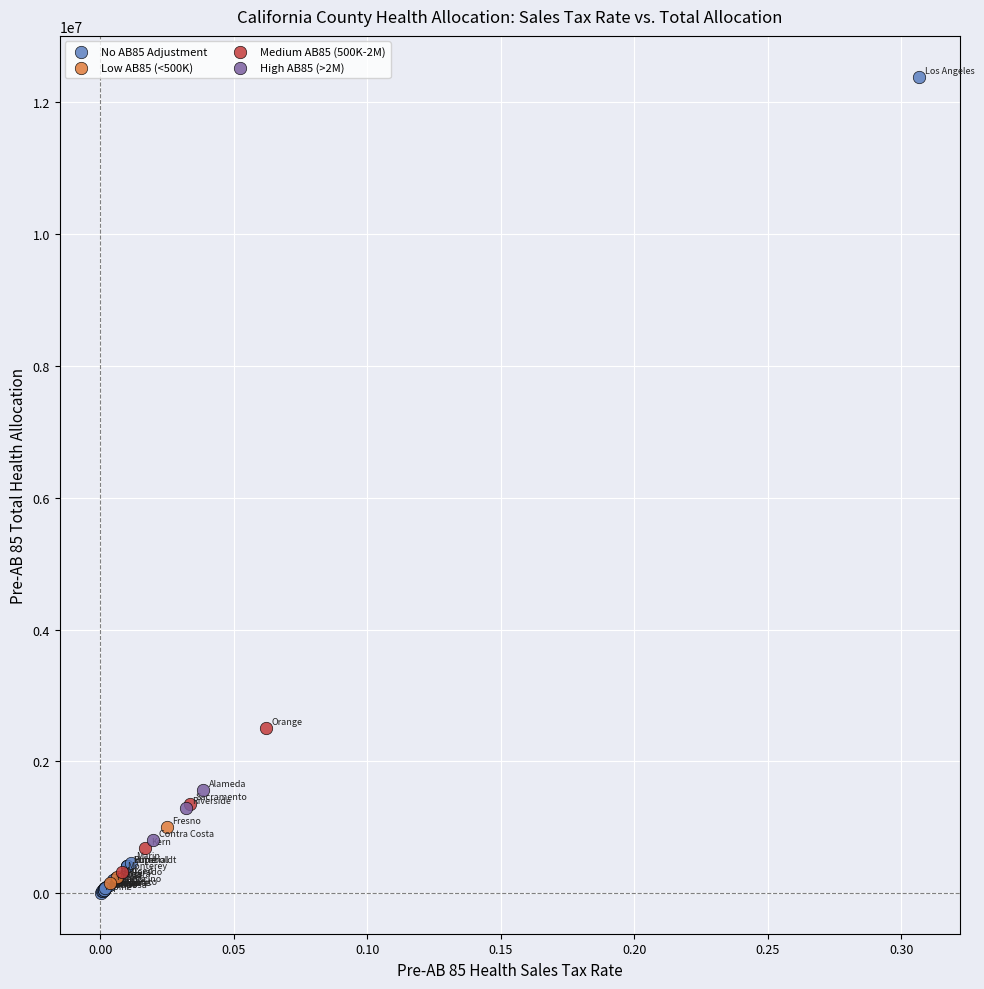

What are all the series names shown in the legend?

No AB85 Adjustment, Low AB85 (<500K), Medium AB85 (500K-2M), High AB85 (>2M)